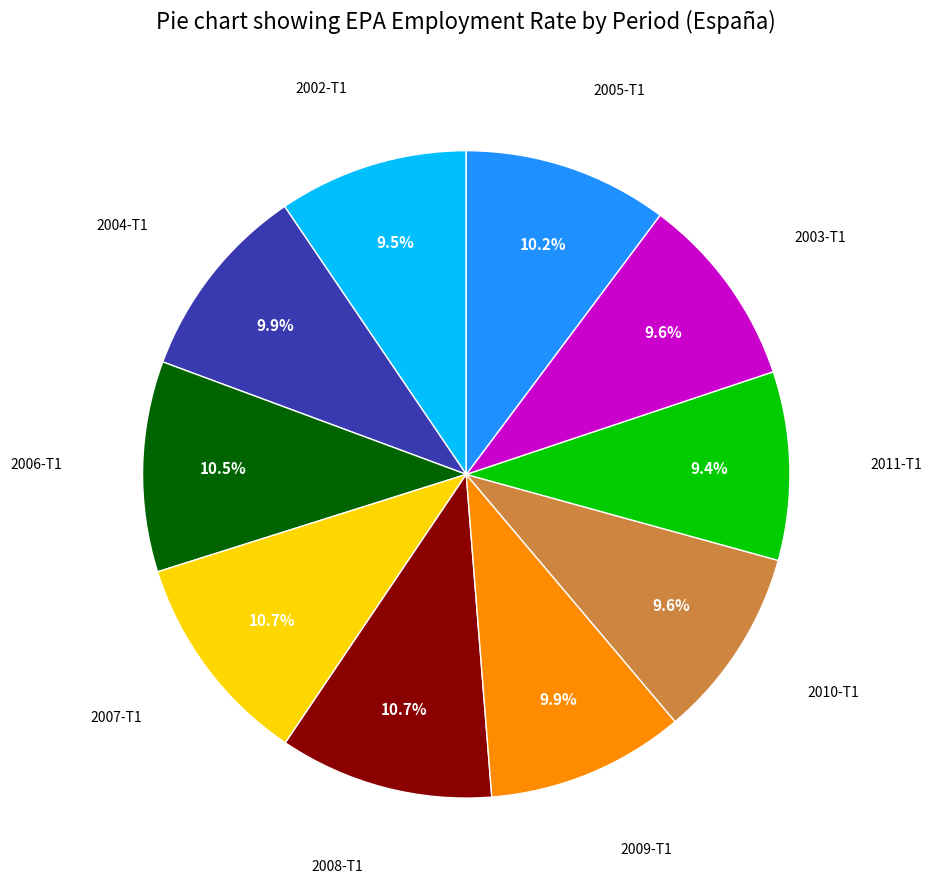

Count the number of slices in the pie.

10